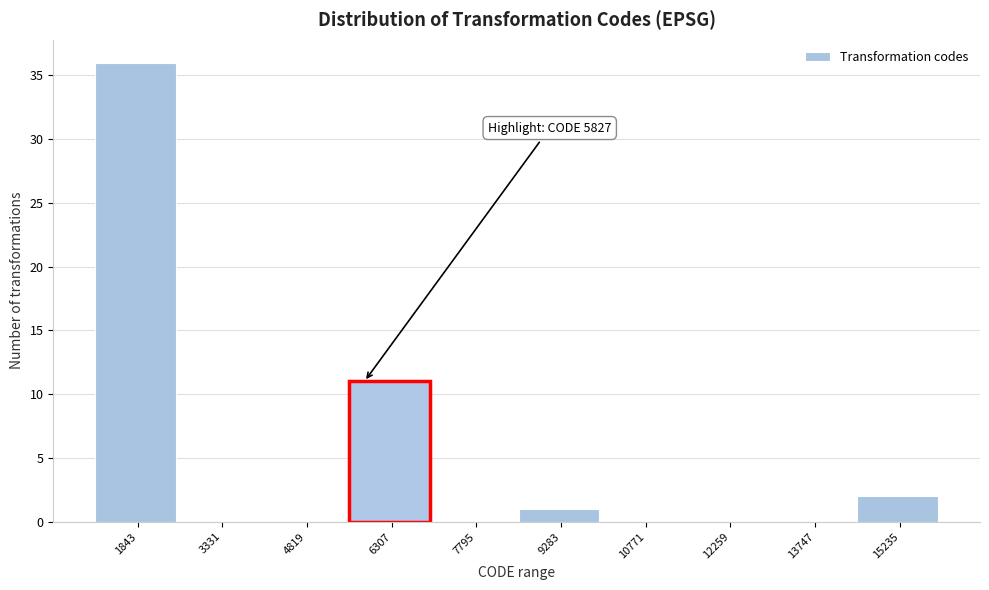

Over which range of the x-axis is the bar tallest?

1200 to 2600